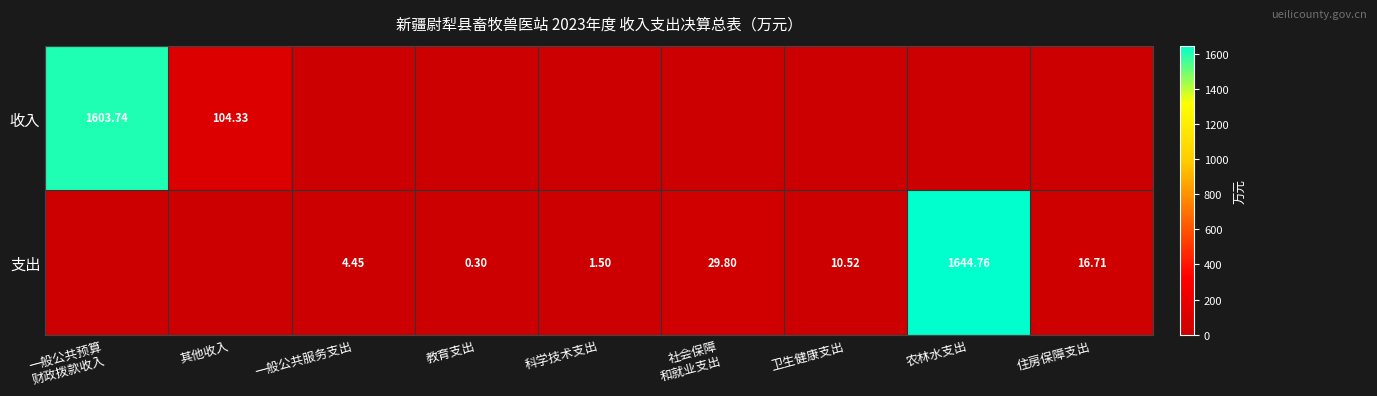

At which label does 支出 first exceed 4?

一般公共服务支出